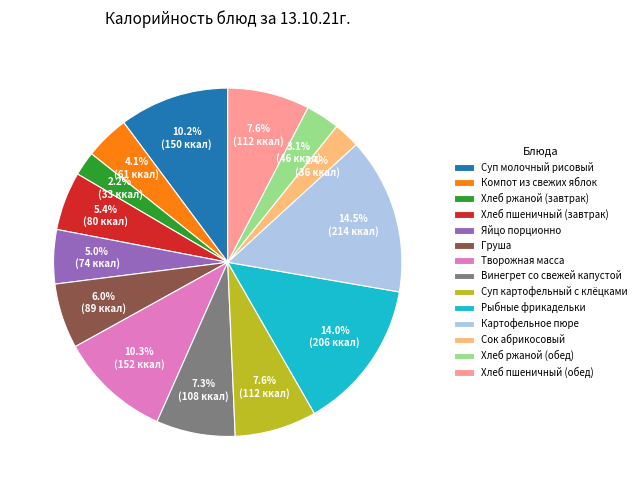

True or false: Винегрет со свежей капустой accounts for 1% of the total.

False